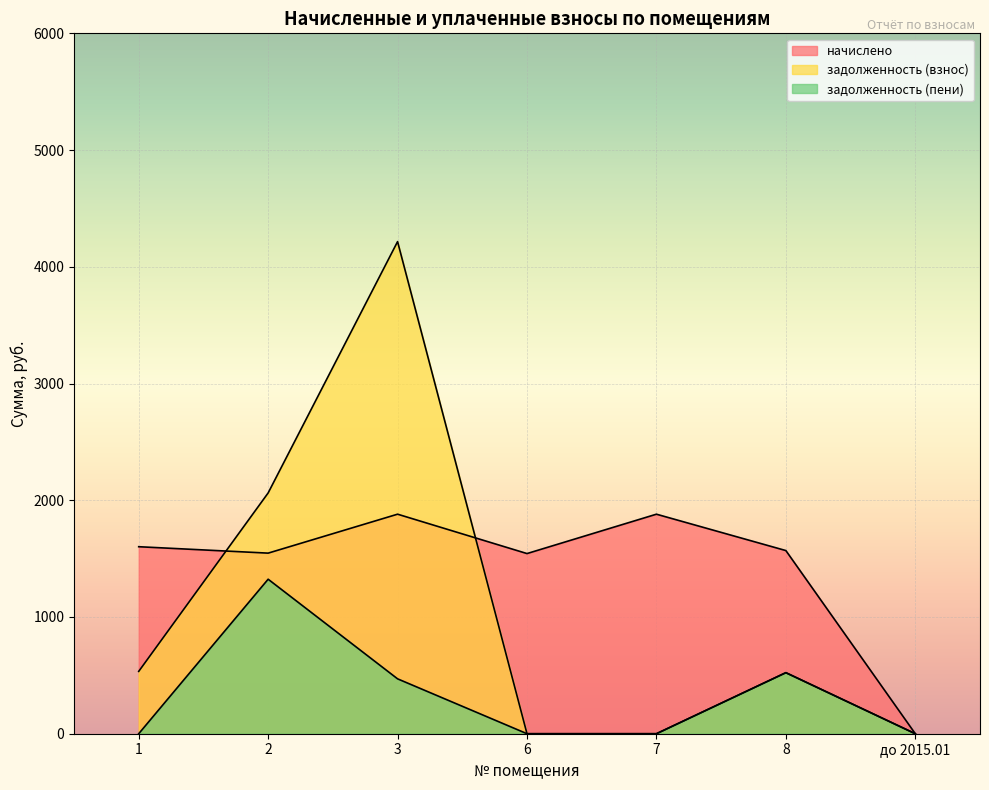

The value of задолженность (взнос) at 8 is 523.0. True or false?

True